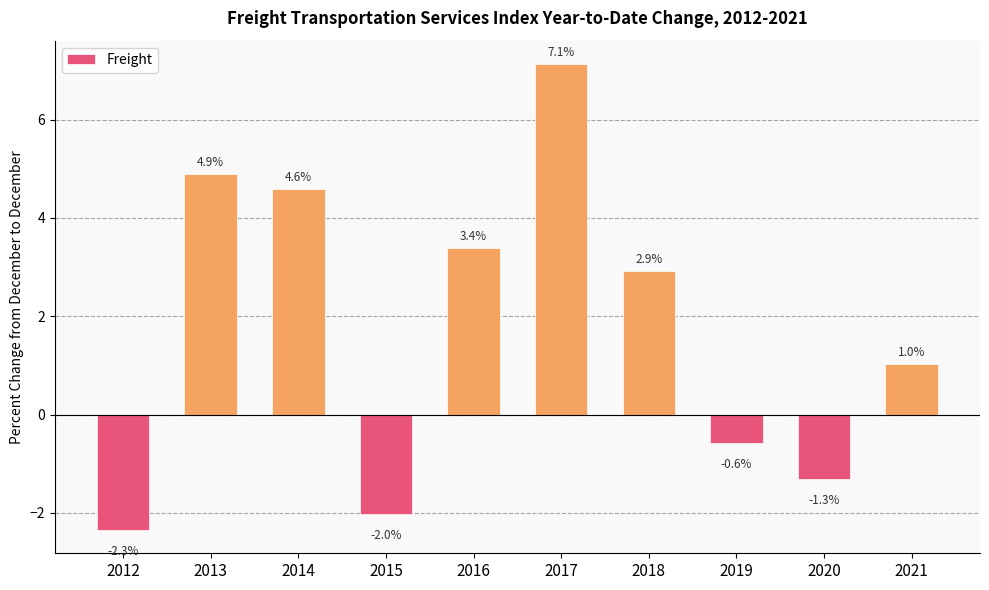

Which label corresponds to the smallest value in the chart?

2012